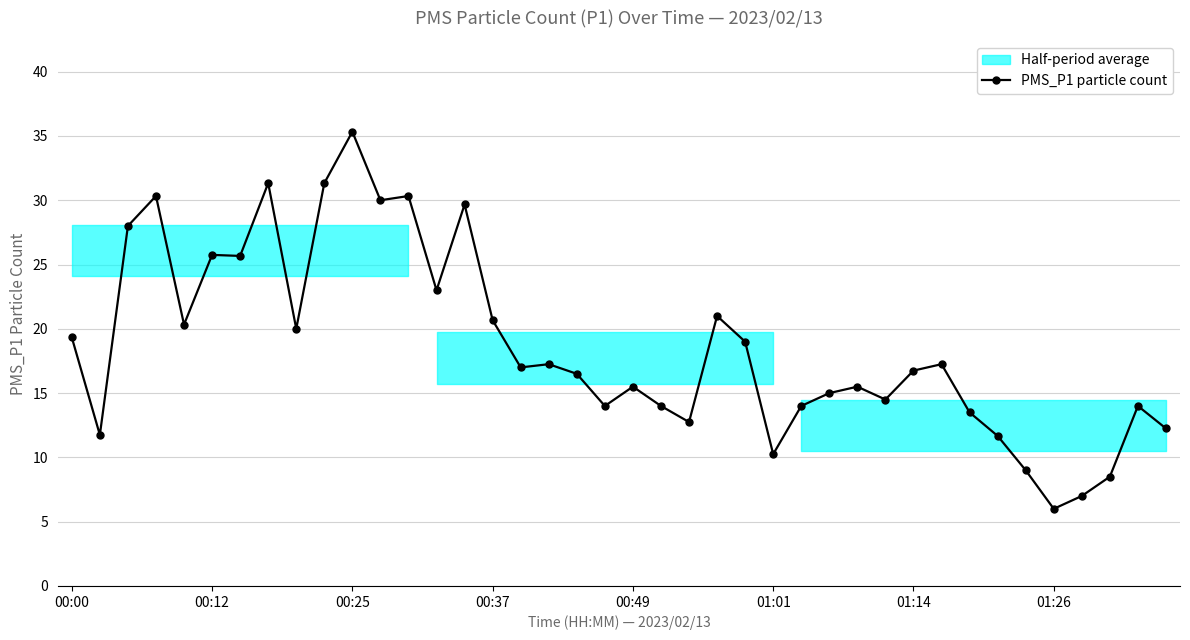

The PMS_P1 particle count series shows 10.2 at 01:01. True or false?

True